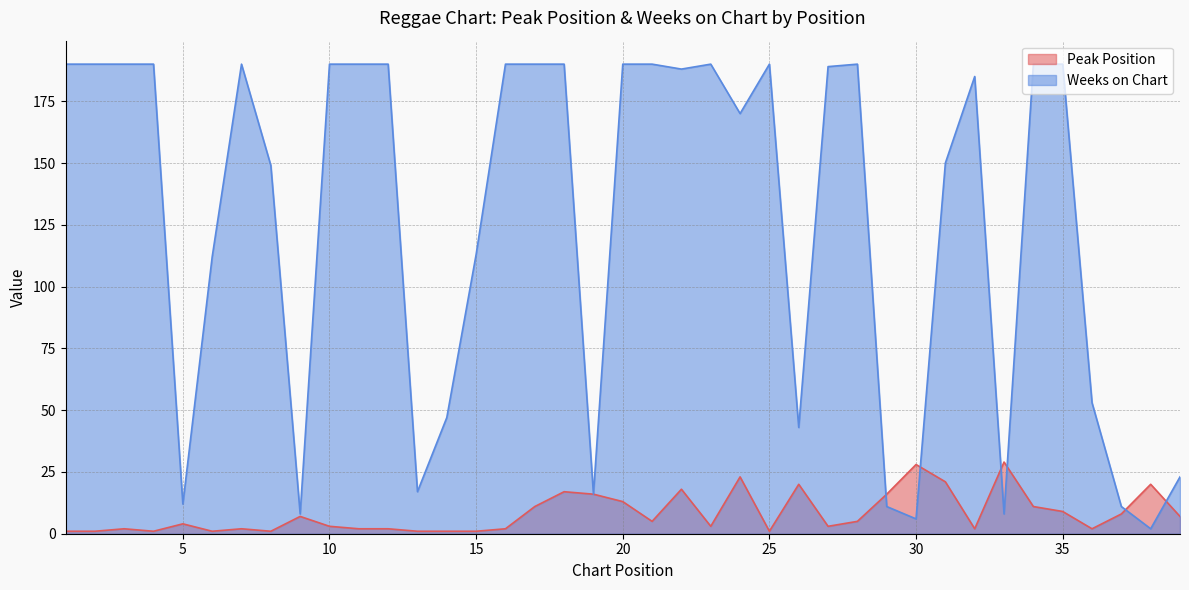

True or false: Weeks on Chart and Peak Position intersect in this chart.

True